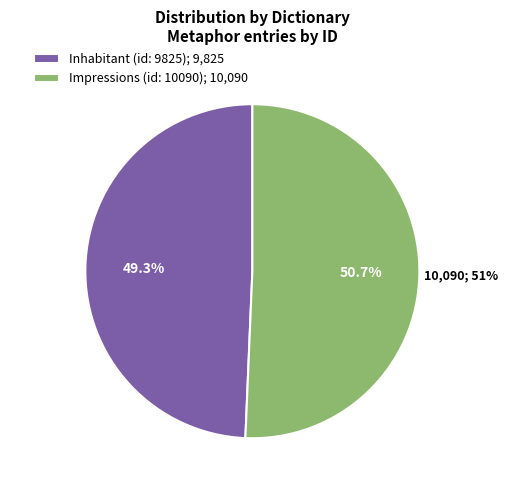

Which category has the biggest portion of the pie?

Impressions (id: 10090)